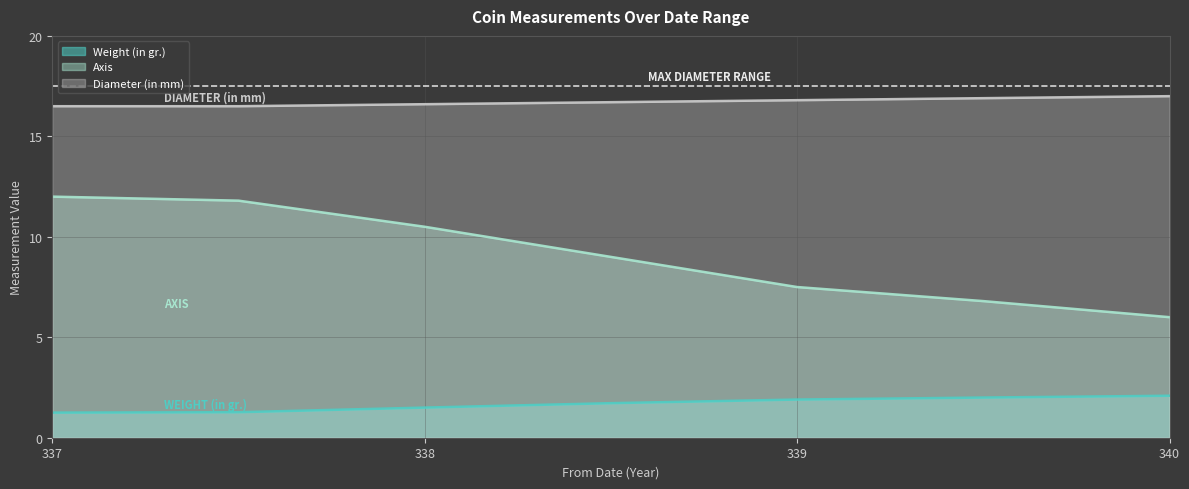

At how many categories does at least one series exceed 12?

7